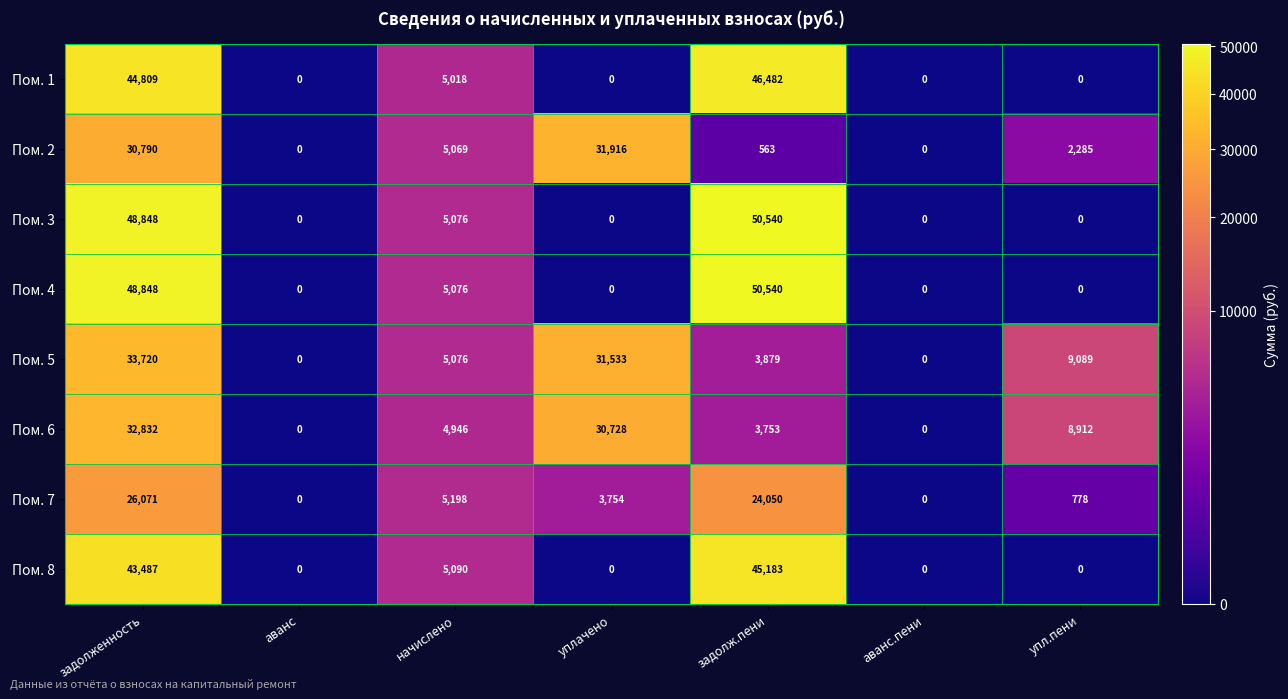

The value of Пом. 1 at аванс.пени is 15188. True or false?

False